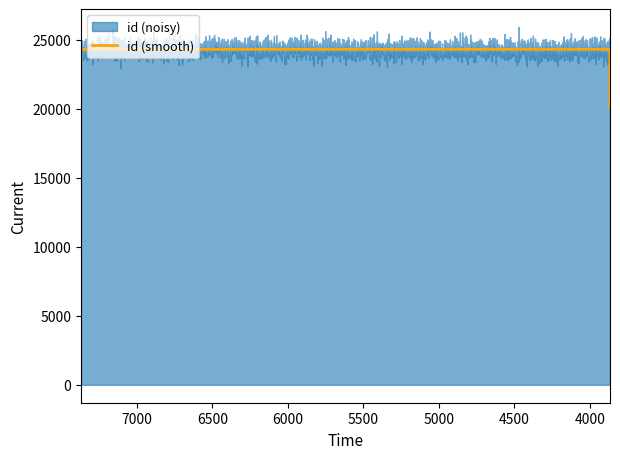

What is the difference between the maximum and second lowest values?

1503